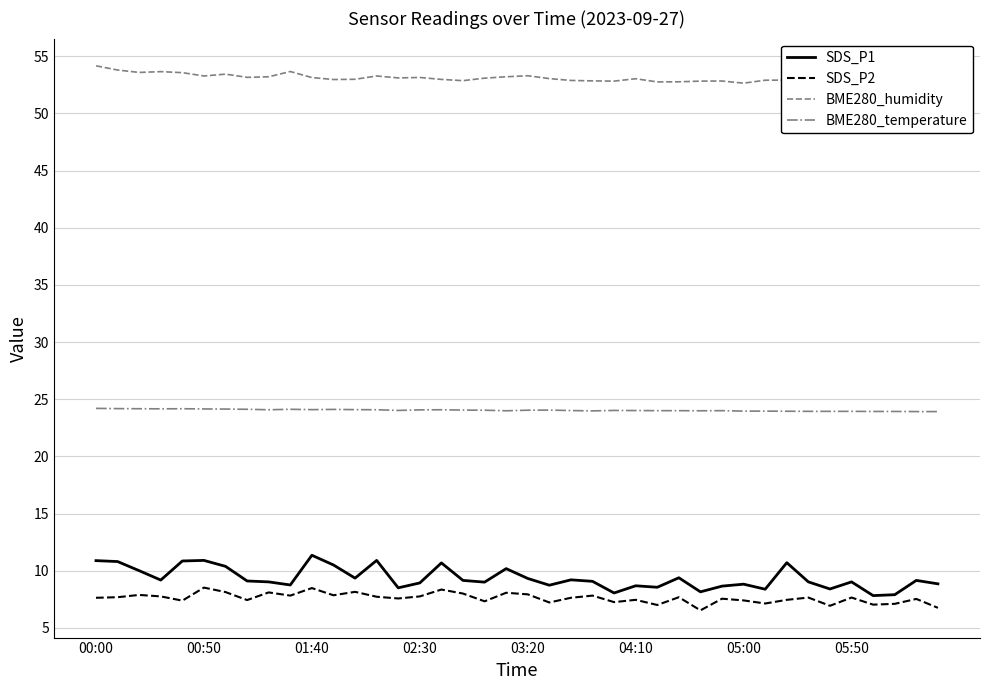

What is the smallest value displayed?

6.5